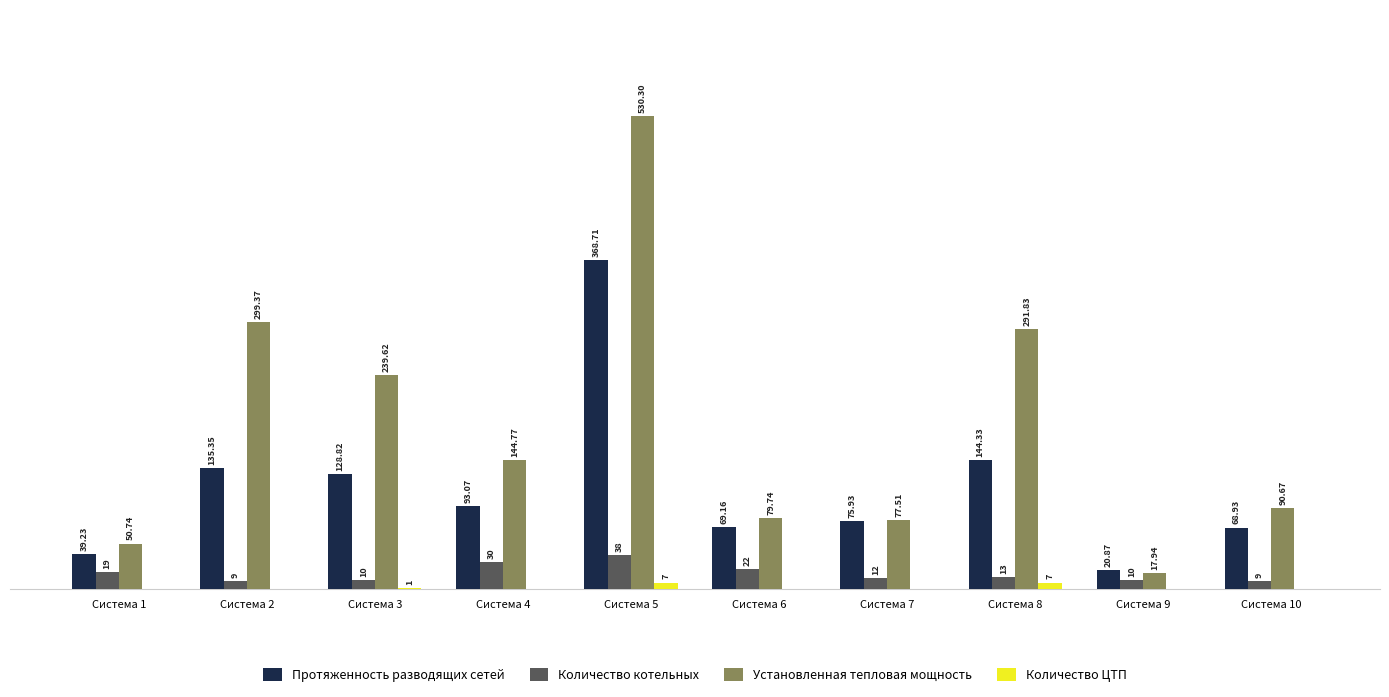

Is the value of Количество ЦТП at Система 2 greater than the value of Протяженность разводящих сетей at Система 8?

No